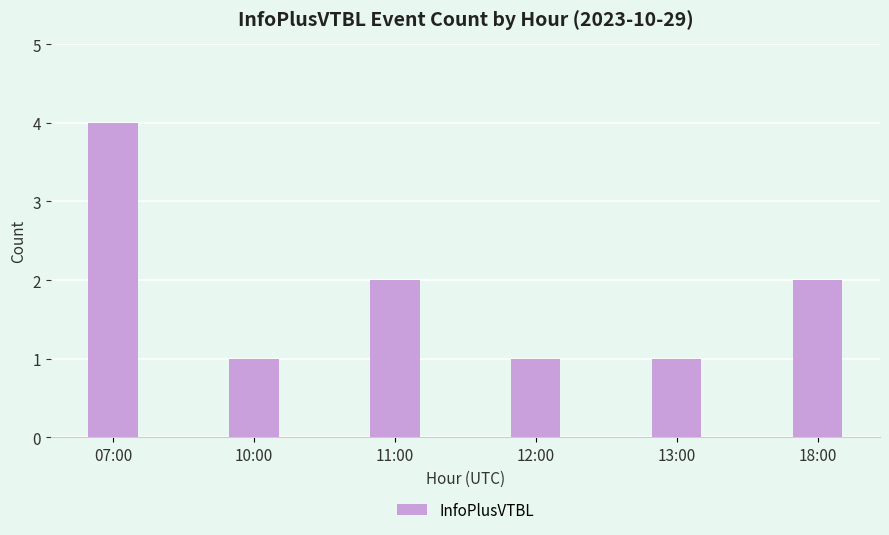

What is the maximum value shown in the chart?

4